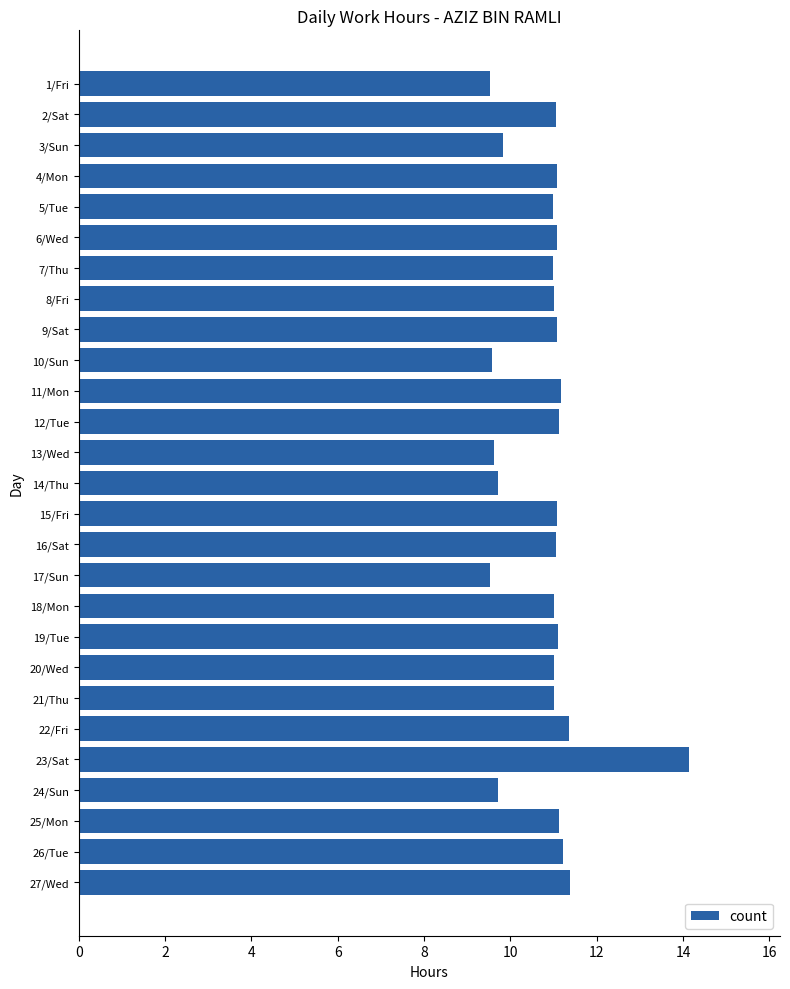

What is the greatest value displayed?

14.1